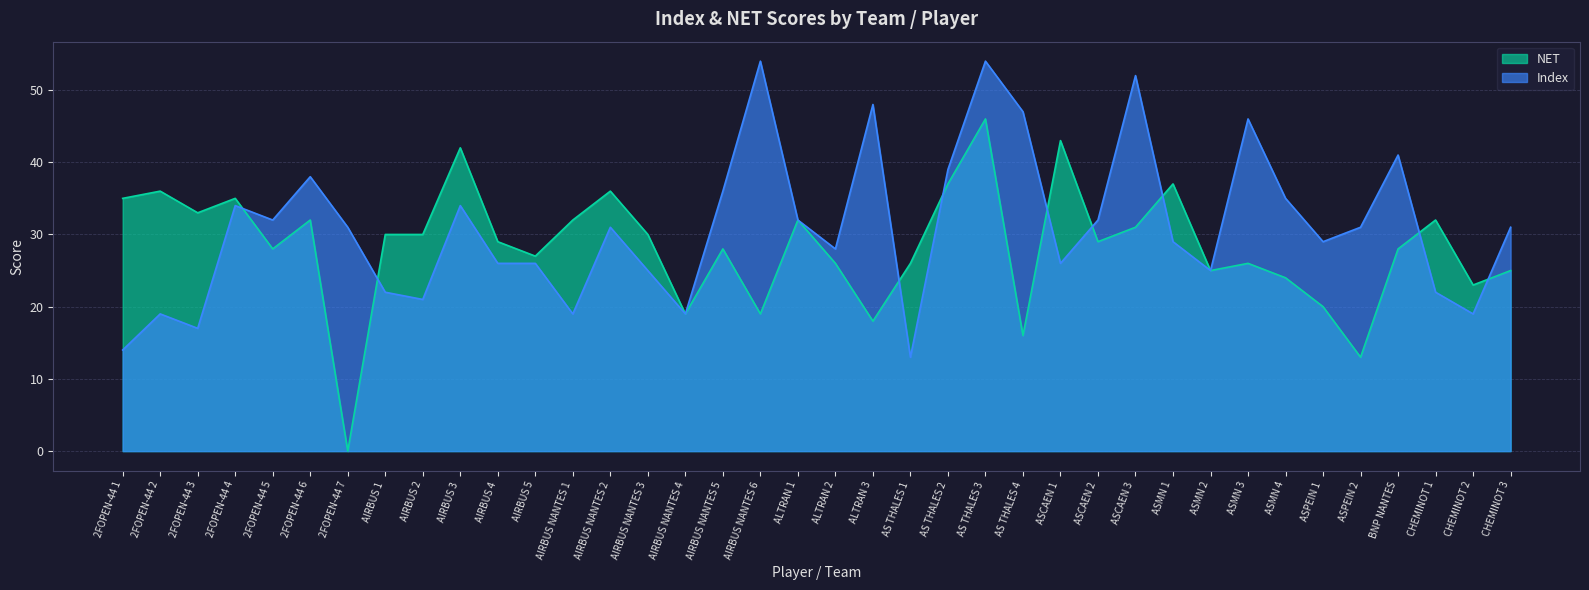

Reading right to left, transcribe all the data shown in this chart.

Index: 31	19	22	41	31	29	35	46	25	29	52	32	26	47	54	39	13	48	28	32	54	36	19	25	31	19	26	26	34	21	22	31	38	32	34	17	19	14
NET: 25	23	32	28	13	20	24	26	25	37	31	29	43	16	46	37	26	18	26	32	19	28	19	30	36	32	27	29	42	30	30	0	32	28	35	33	36	35